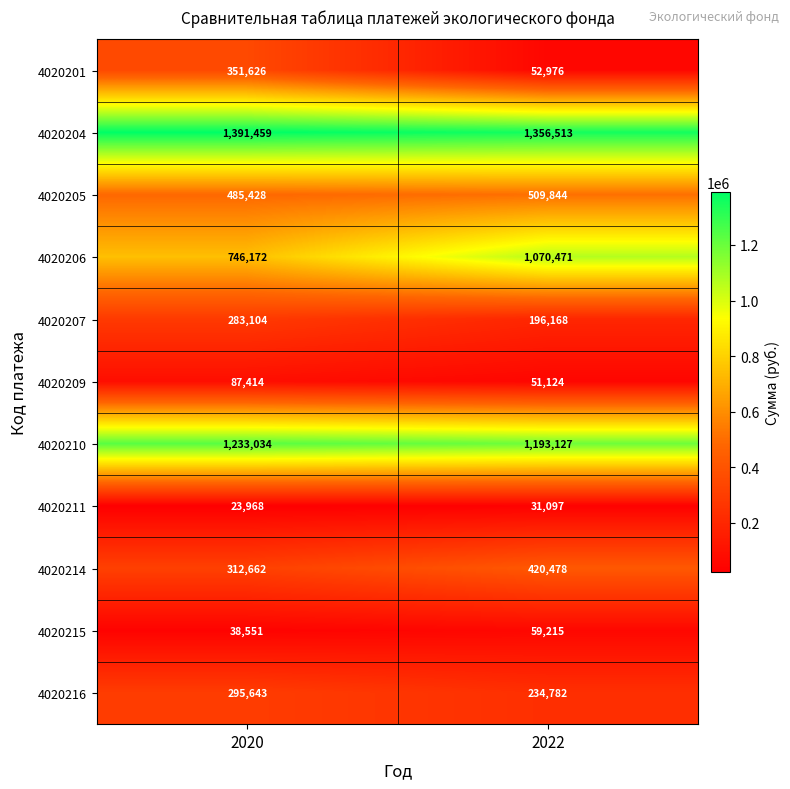

Which series changed the most between 2020 and 2022?

4020206